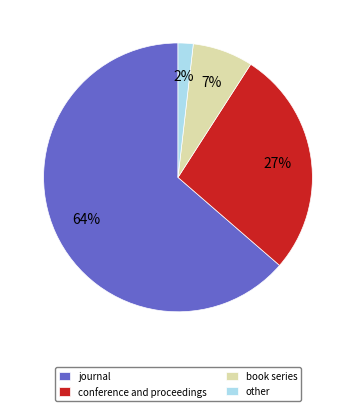

To the nearest percent, what is the difference between the conference and proceedings and other slice percentages?

25%